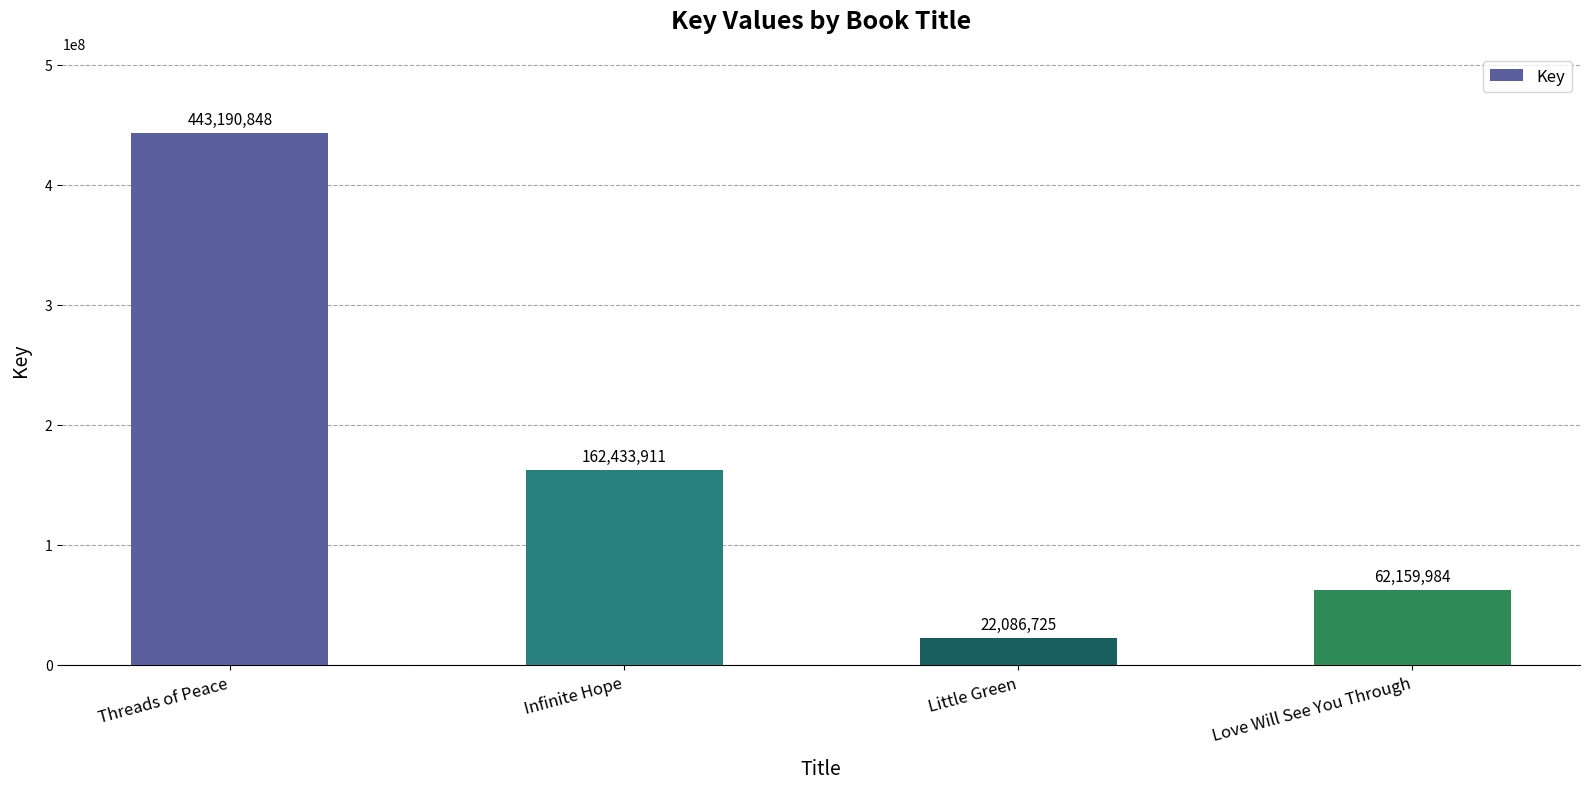

How many data points are less than 162433911?

2